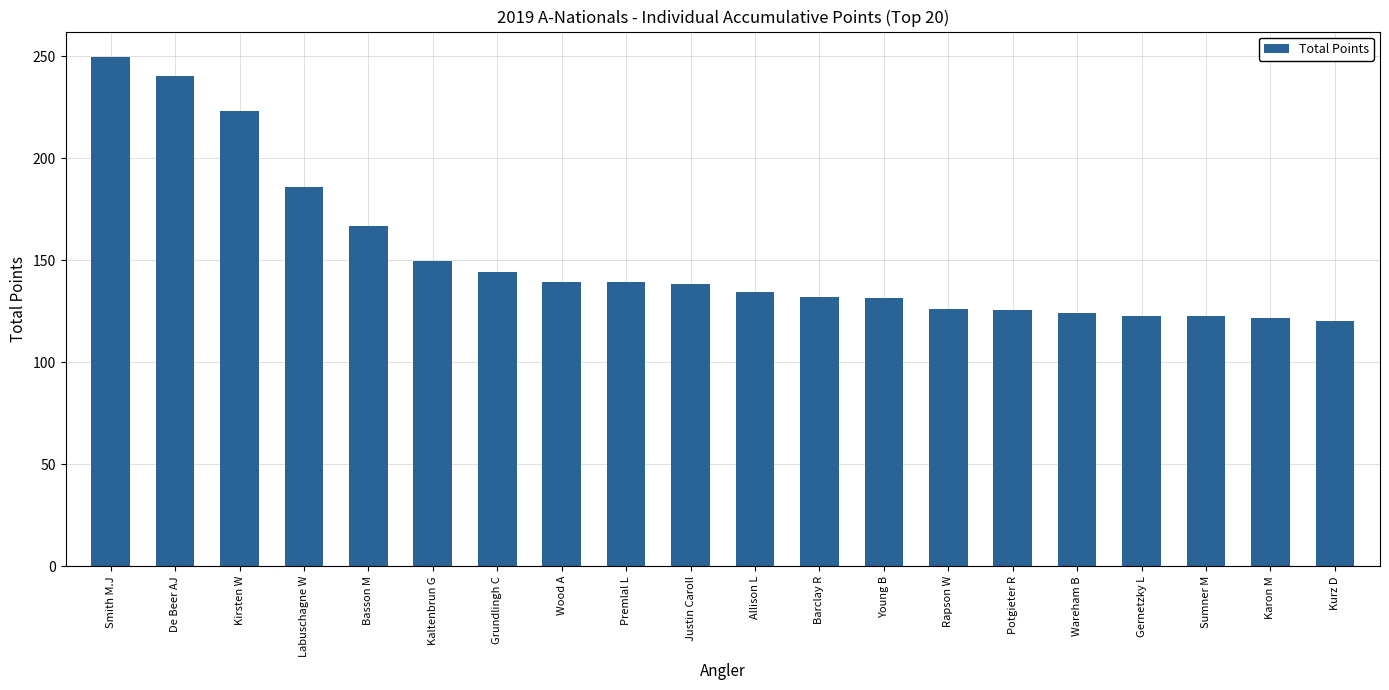

What is the change in value from Barclay R to Rapson W?

-5.9